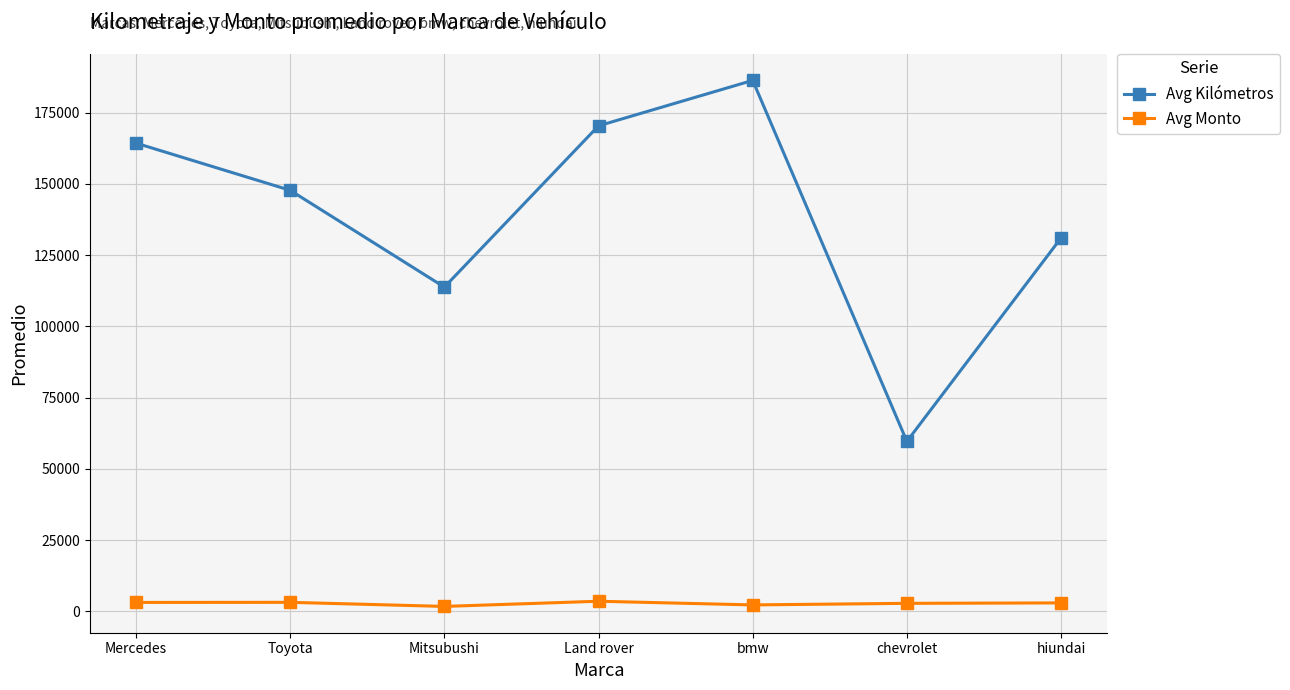

What is the value of the Avg Kilómetros point at the 4th from the left?

170404.5